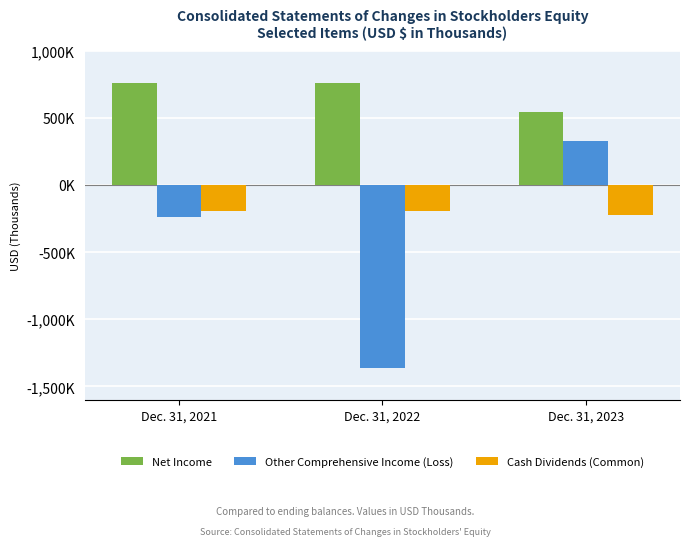

Between Dec. 31, 2022 and Dec. 31, 2021, which is larger?

Dec. 31, 2021